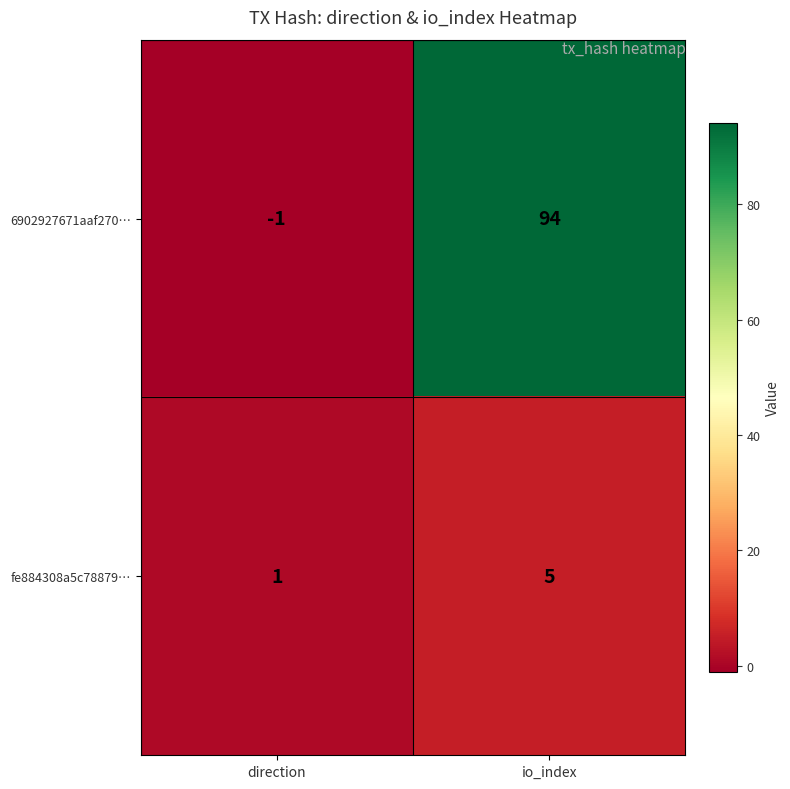

Reading left to right, list all the values displayed in this chart.

6902927671aaf270…: direction=-1	io_index=94
fe884308a5c78879…: direction=1	io_index=5